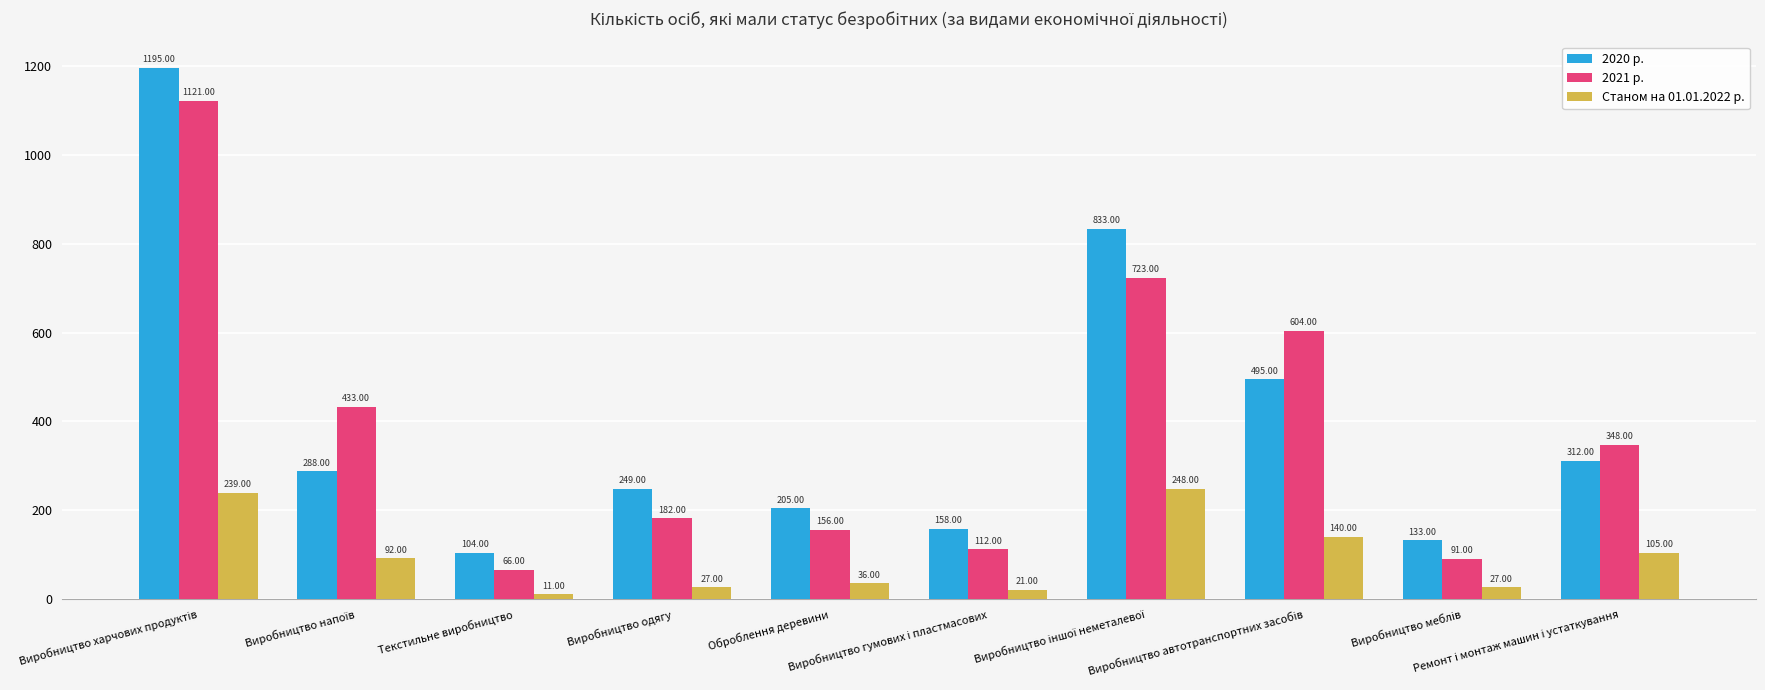

What is the difference between the second highest and second lowest values in the 2020 р. series?

700